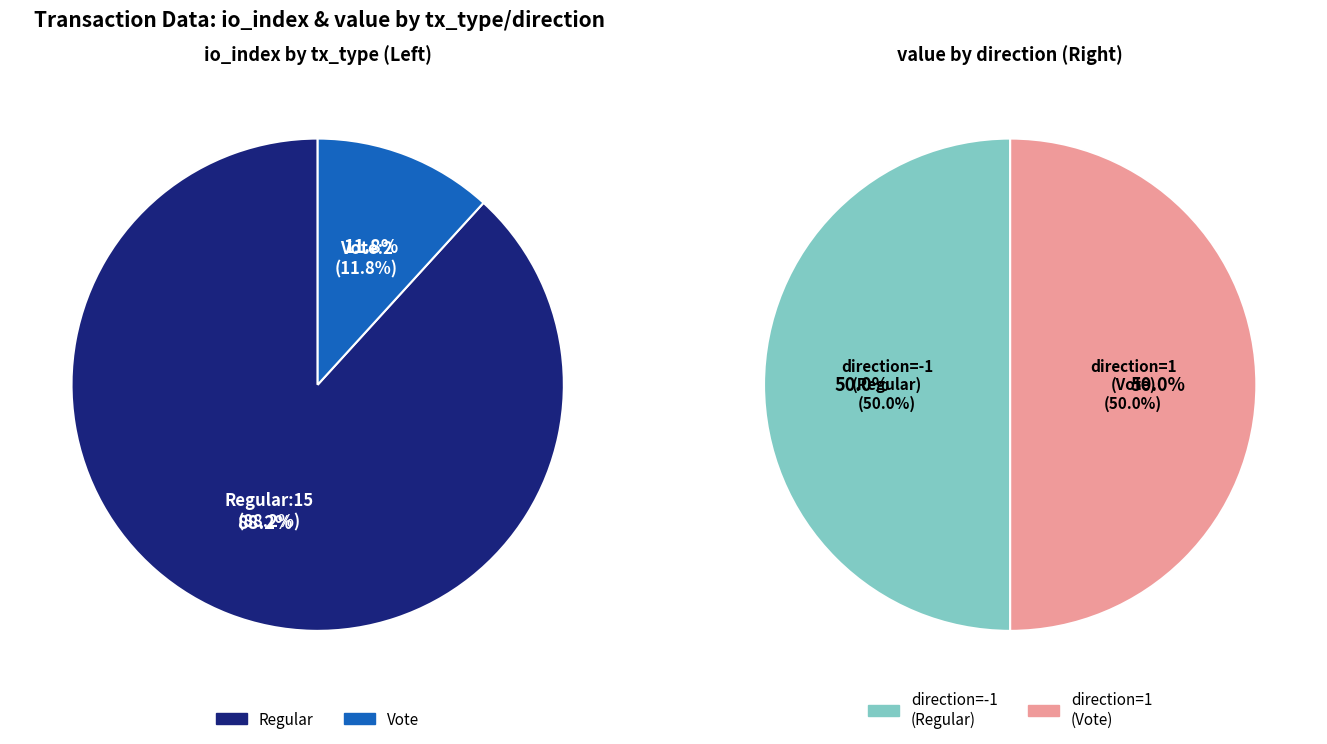

What percentage is the Vote slice, to the nearest percent?

12%